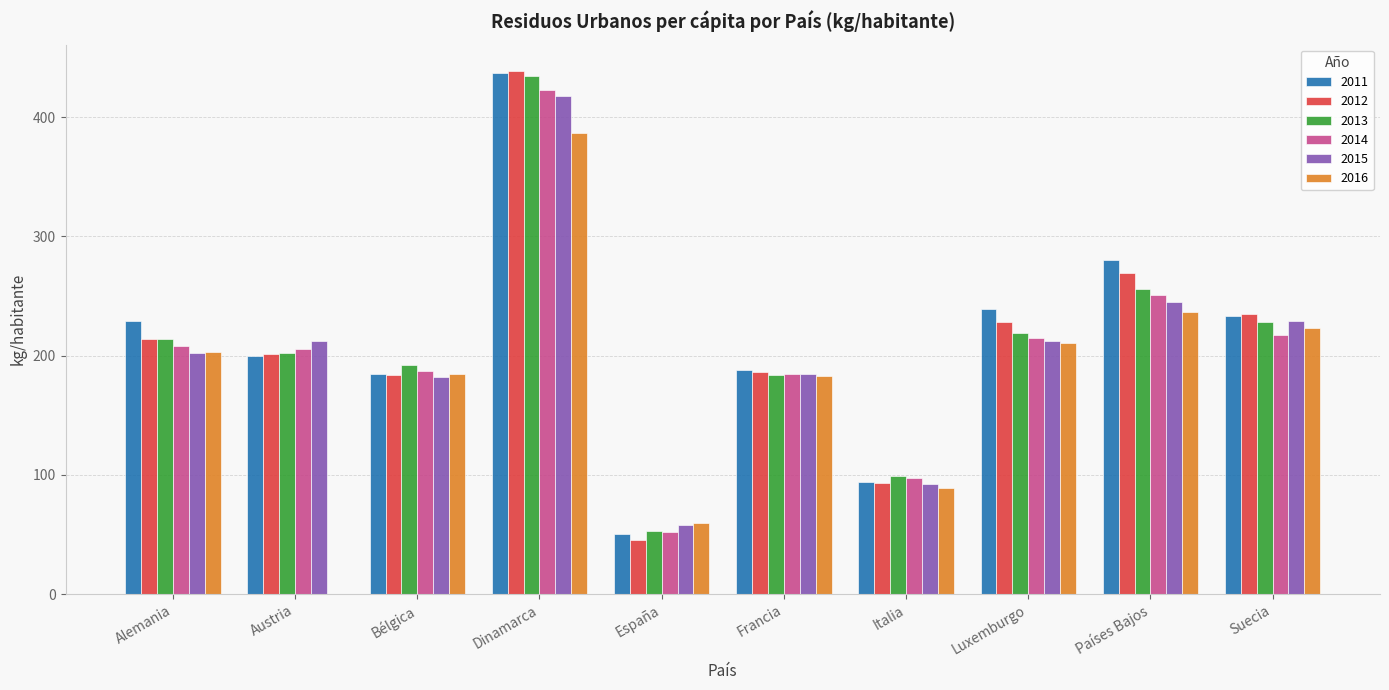

The 2012 series shows 59 at España. True or false?

False